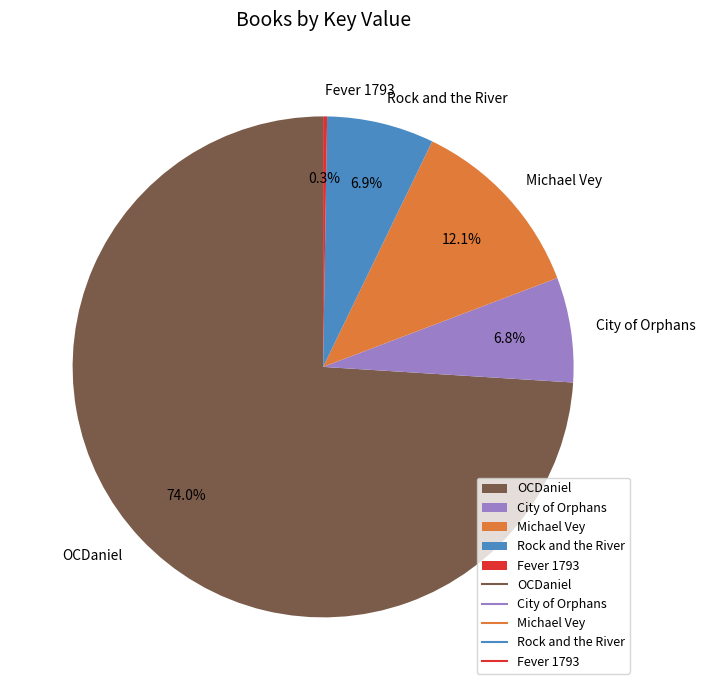

Which slice is the largest?

OCDaniel